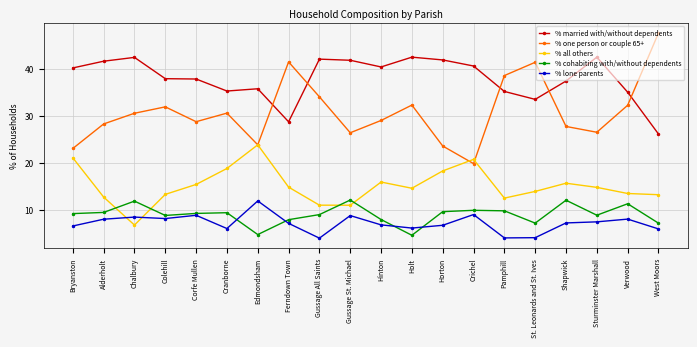

Where do % all others and % lone parents first cross each other?

Alderholt and Chalbury